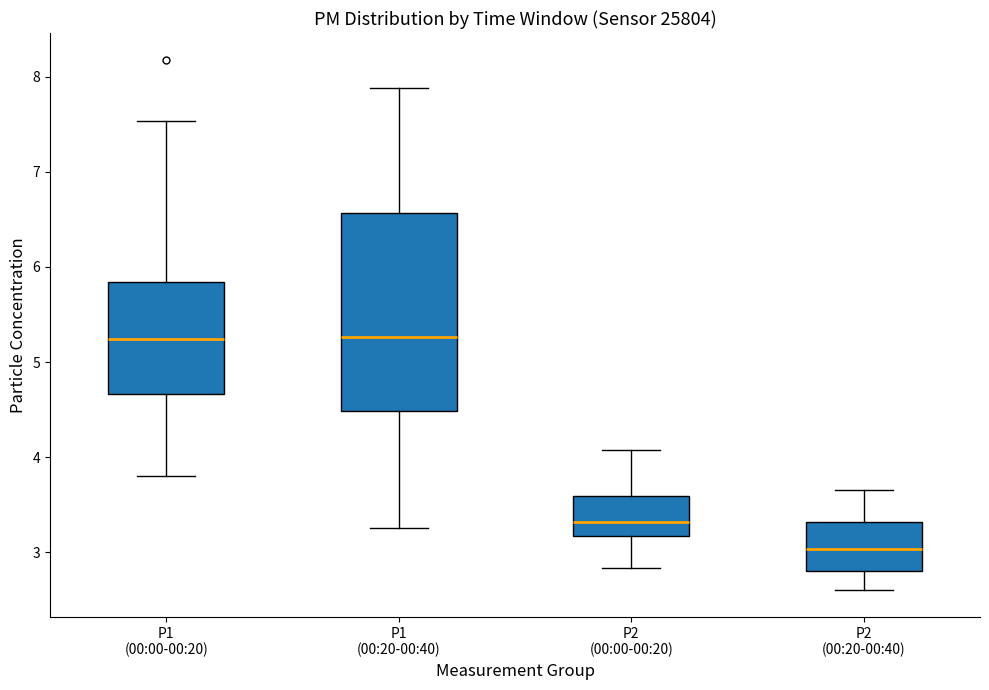

Which box has the lowest median line?

P2 (00:20-00:40)